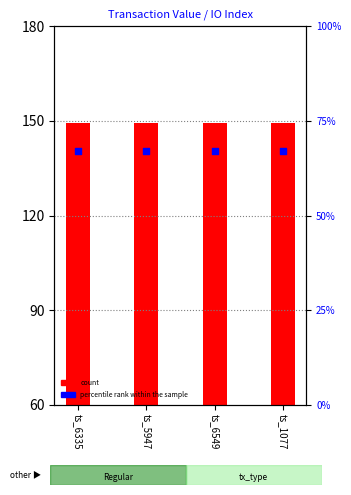

Which series has the largest Y range (max minus min)?

count